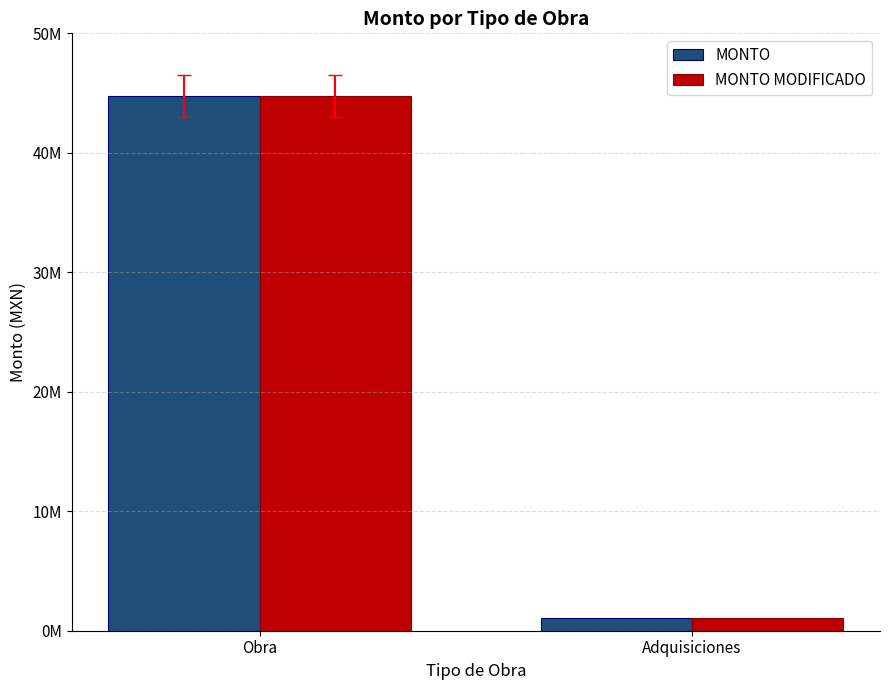

Reading left to right, extract all data points from this chart.

MONTO: 44766356.7	1080115.3
MONTO MODIFICADO: 44766354.7	1083469.0